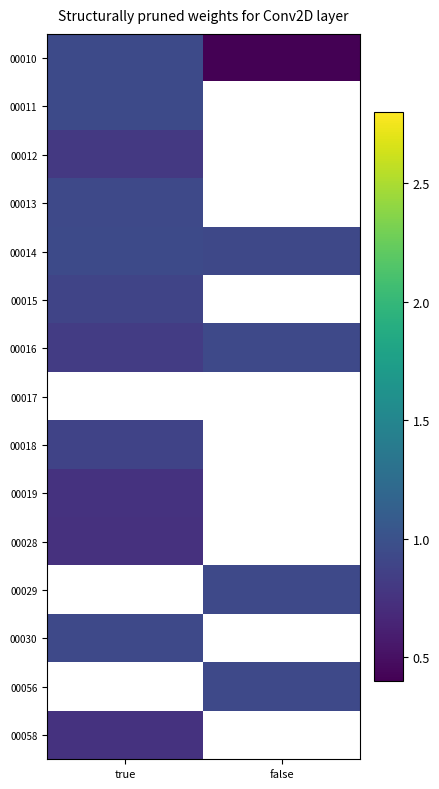

What is the minimum value shown in the chart?

0.4